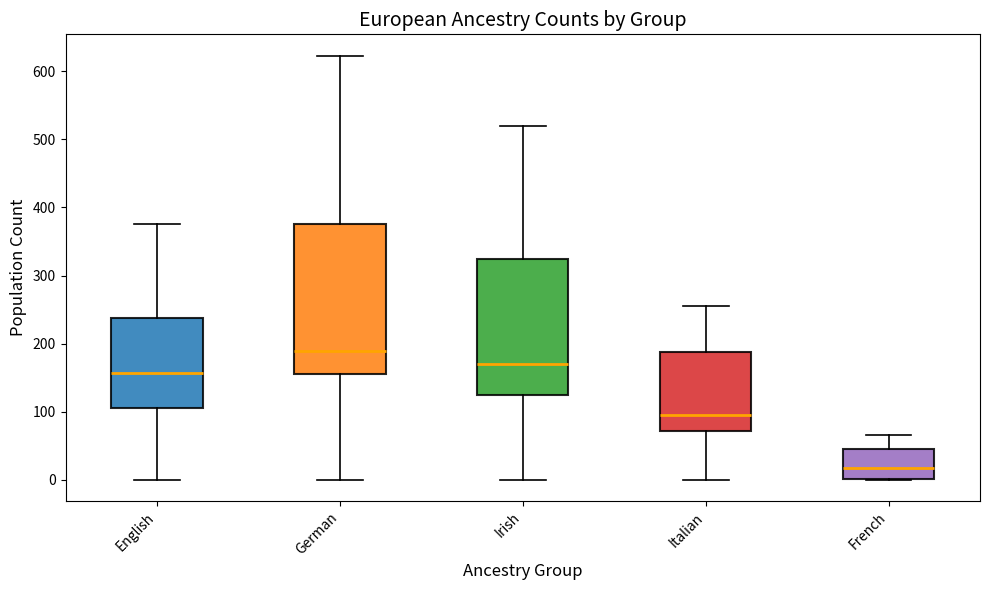

Where is the upper edge of the box for Italian on the y-axis? The values are not printed on the chart, so give them approximately, as read against the axis.

190